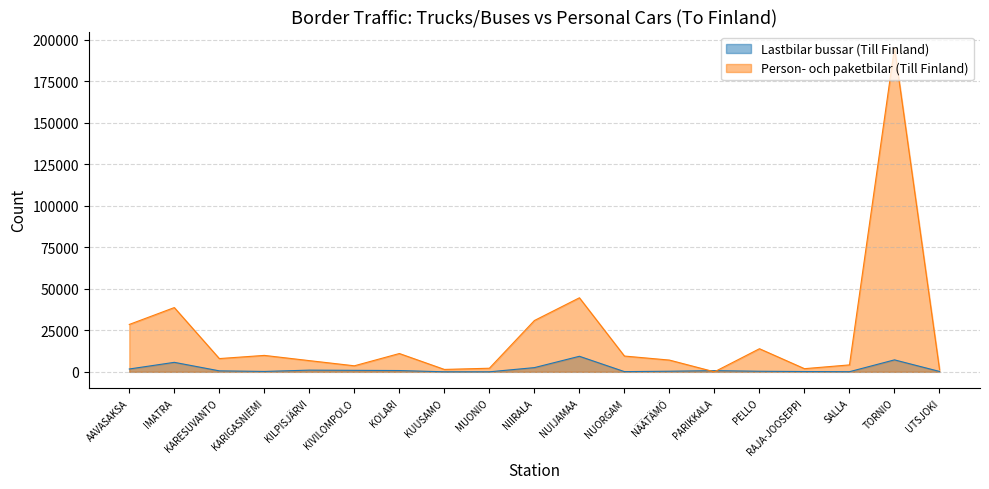

Which series has the widest spread of values?

Person- och paketbilar (Till Finland)